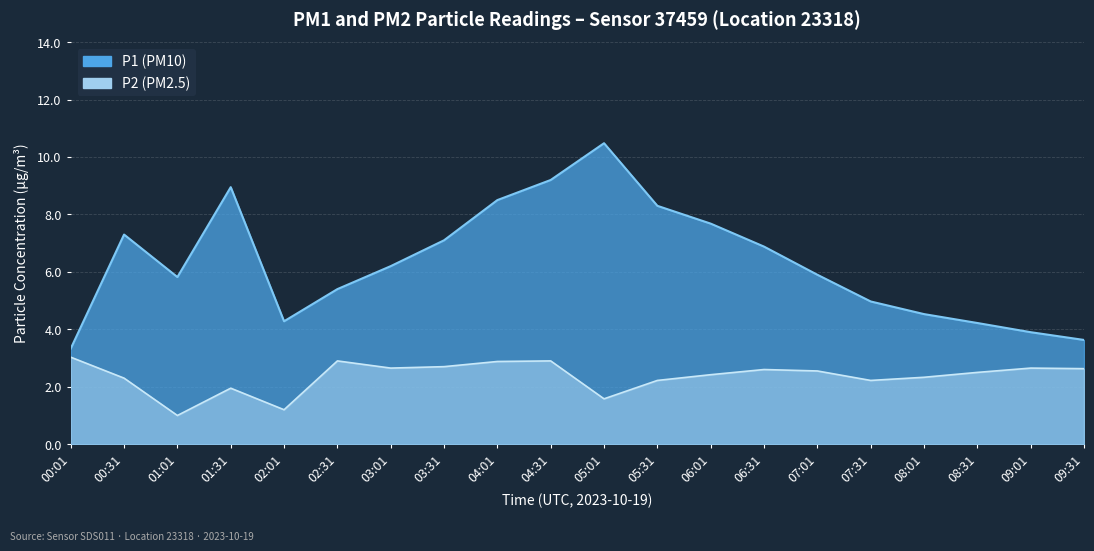

The value of P2 at 07:01 is 2.5. True or false?

True